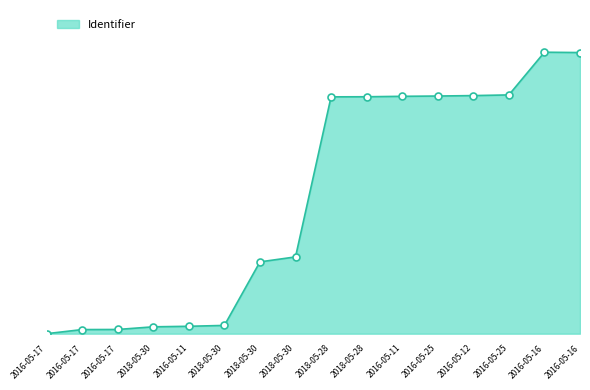

Is this an area chart (filled region under the line)?

Yes